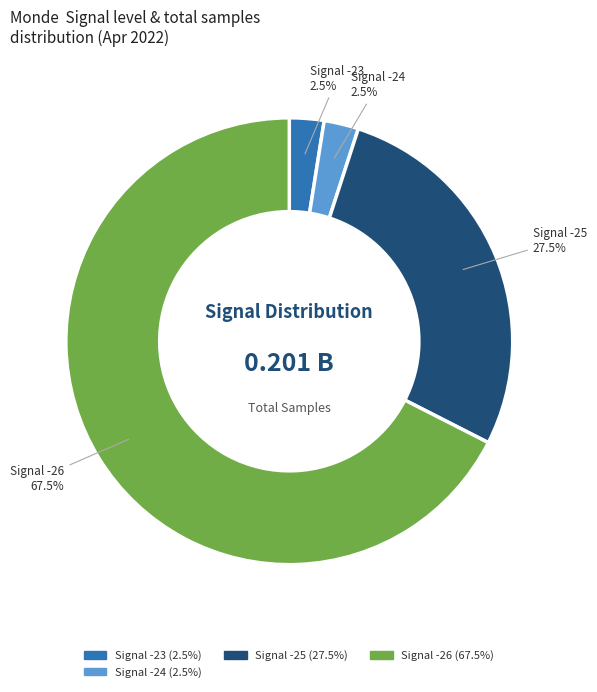

Is there any slice that represents more than half of the pie?

Yes